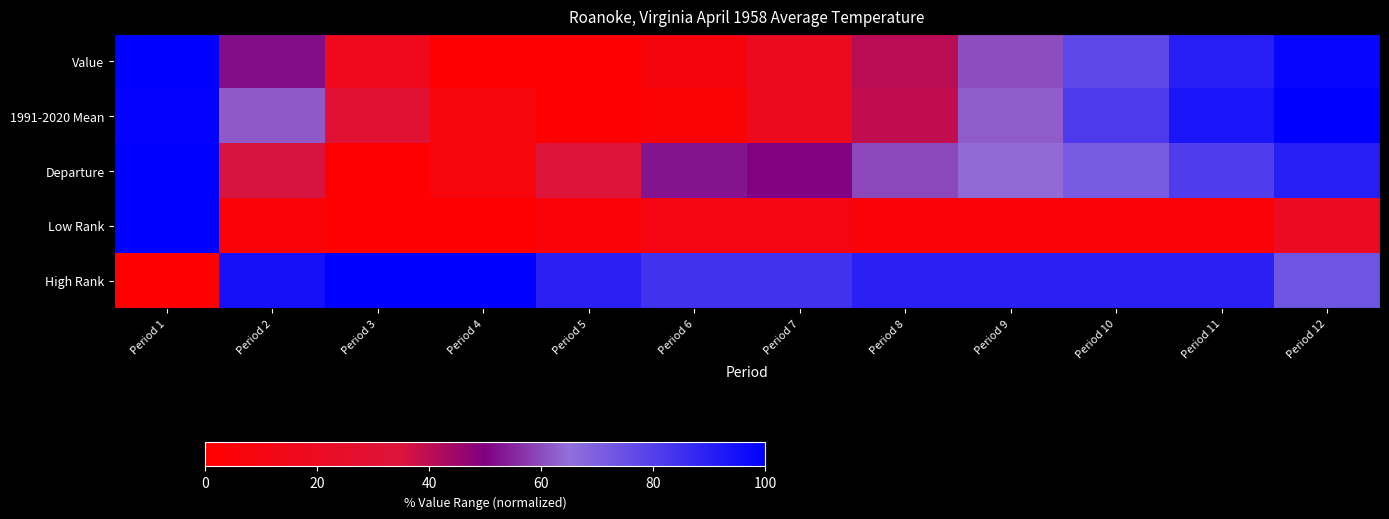

At which category does the chart reach its minimum across all series?

Period 4